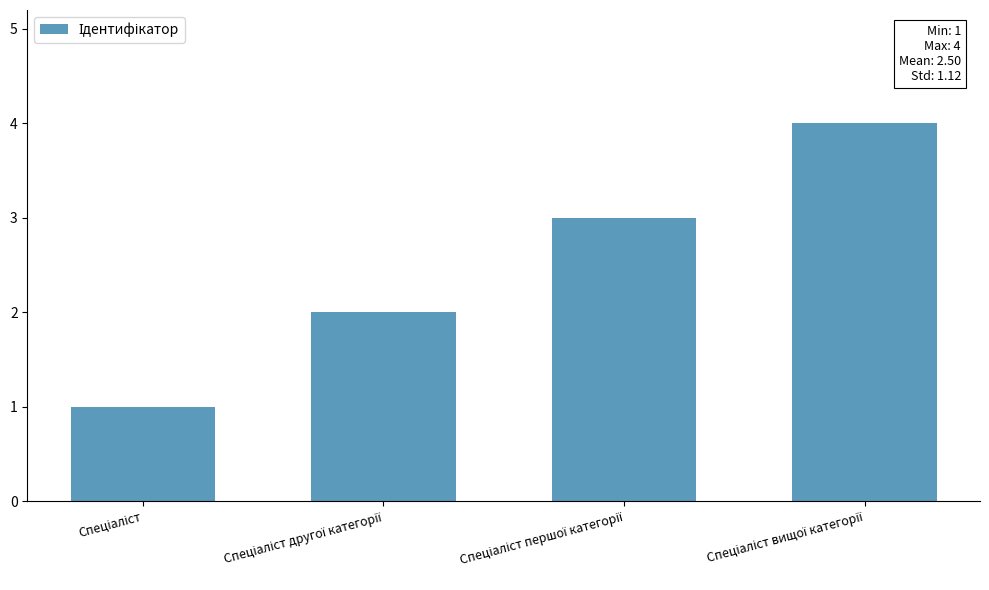

What is the difference between the maximum and minimum values?

3